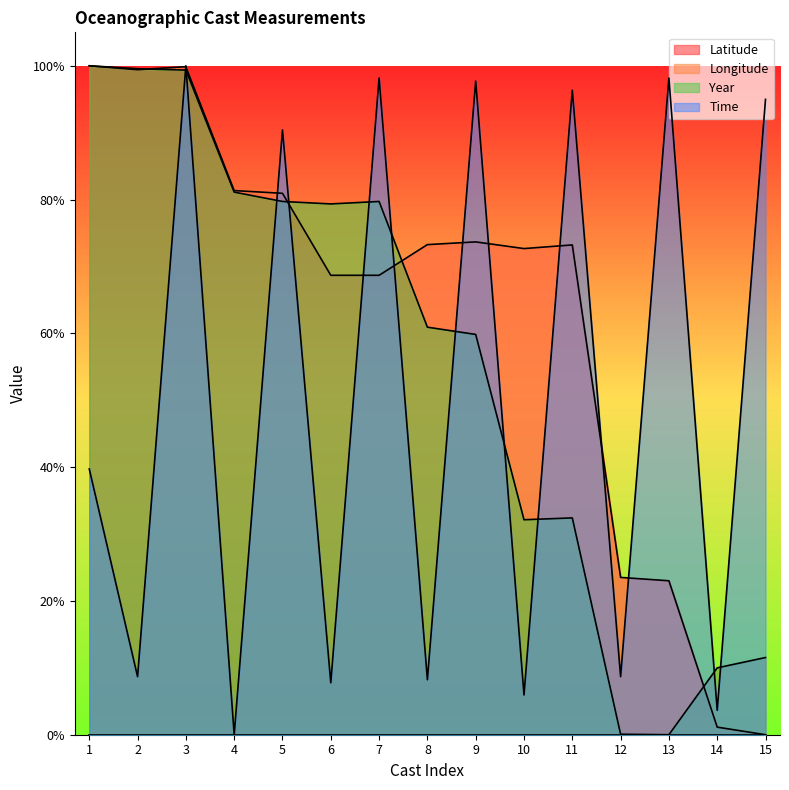

What value does the Latitude series have at 6?

0.7